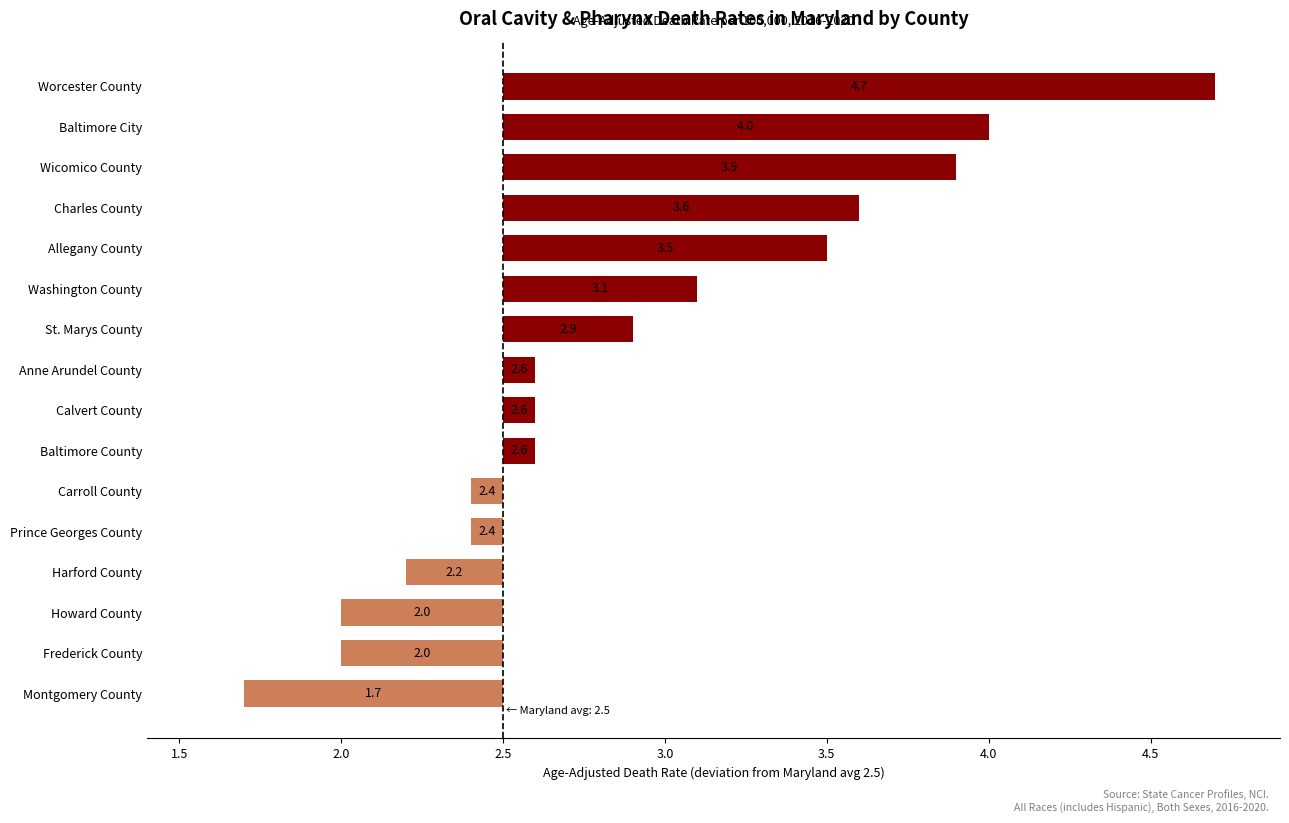

Does the chart contain any negative values?

Yes